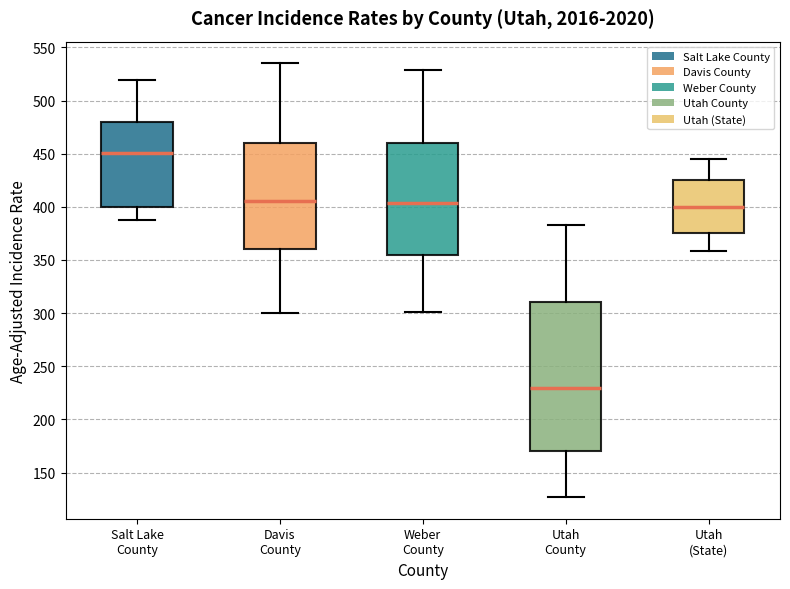

Where is the upper edge of the box for Utah (State) on the y-axis? The values are not printed on the chart, so give them approximately, as read against the axis.

425